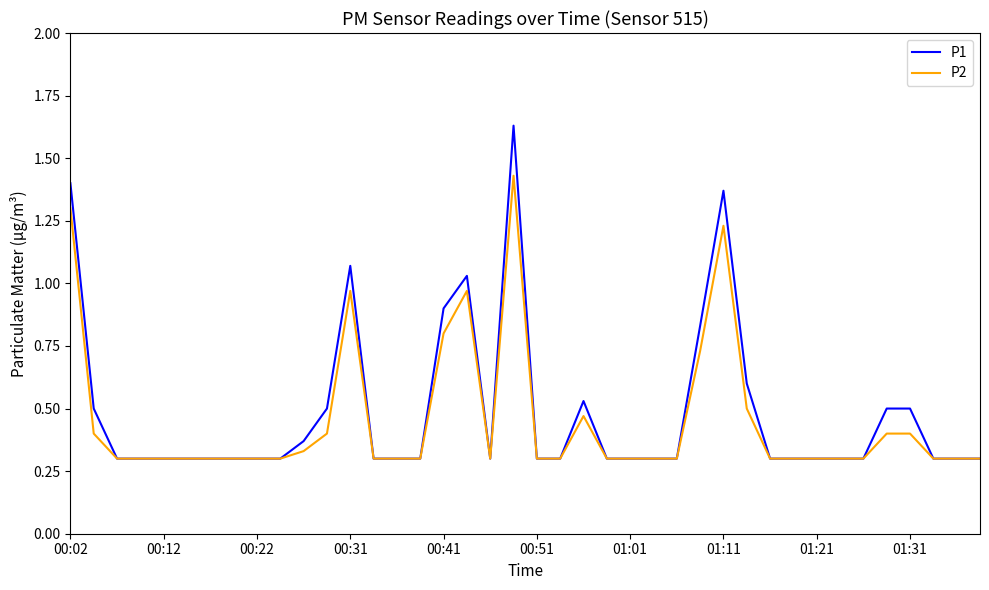

List the series in order of their peak value, lowest first.

P2, P1